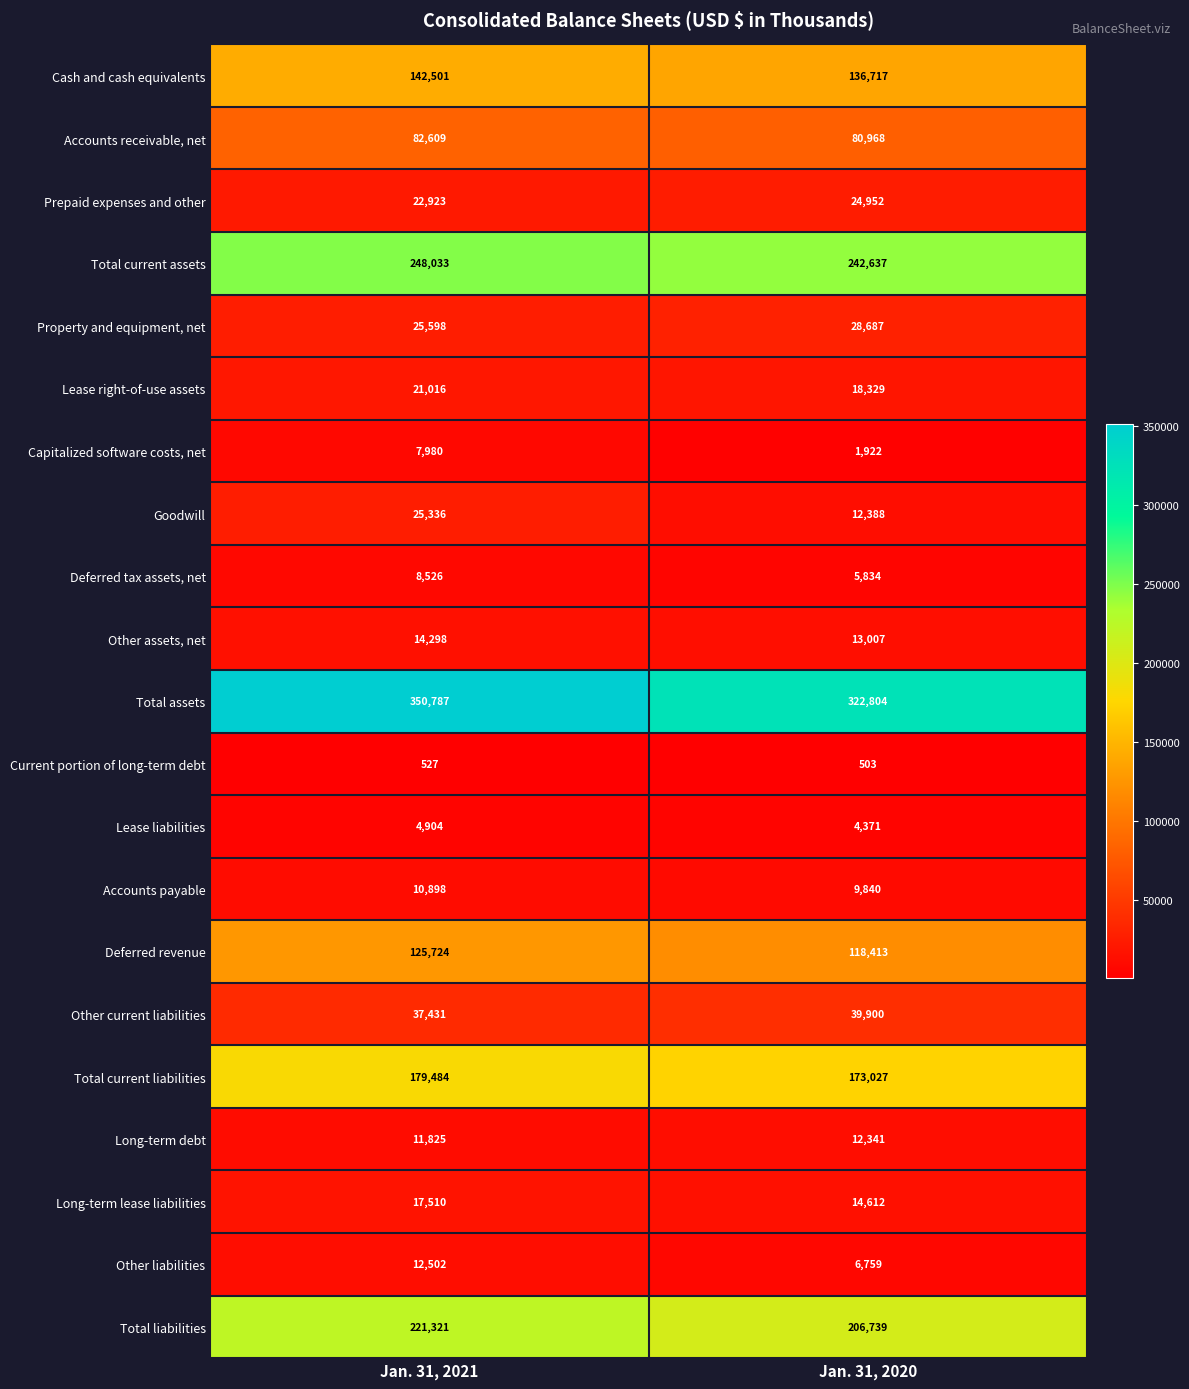

What is the difference between the highest and lowest values at Jan. 31, 2021?

350260